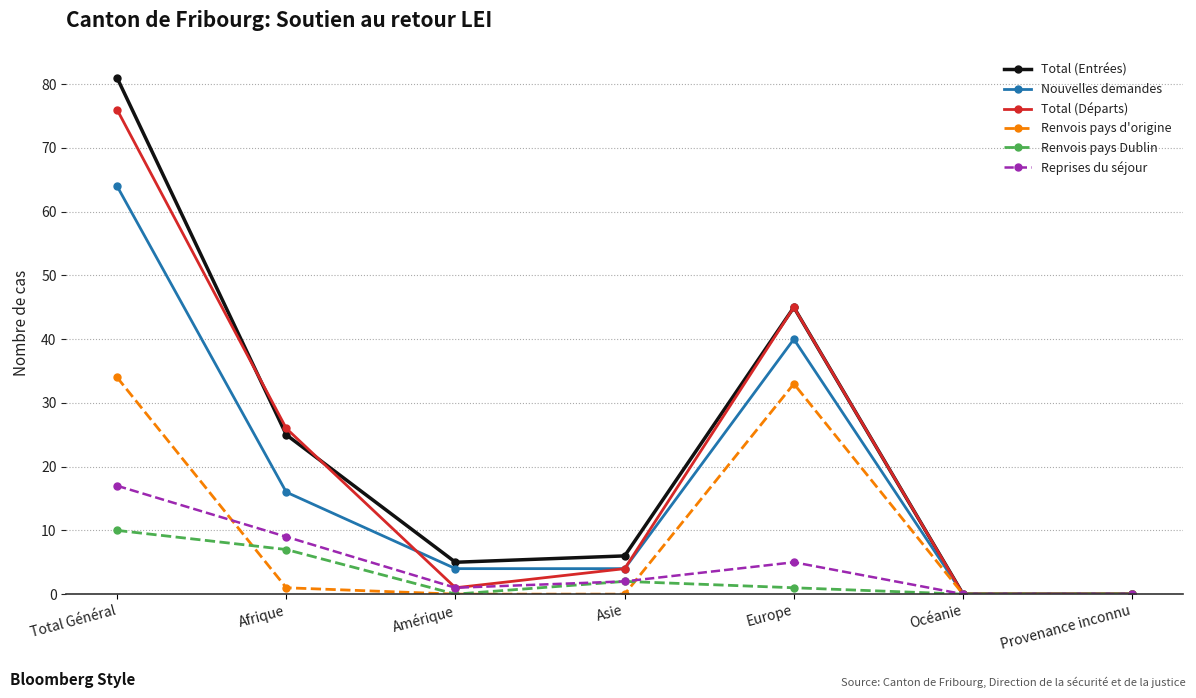

What is the difference between the highest and lowest values at Total Général?

71